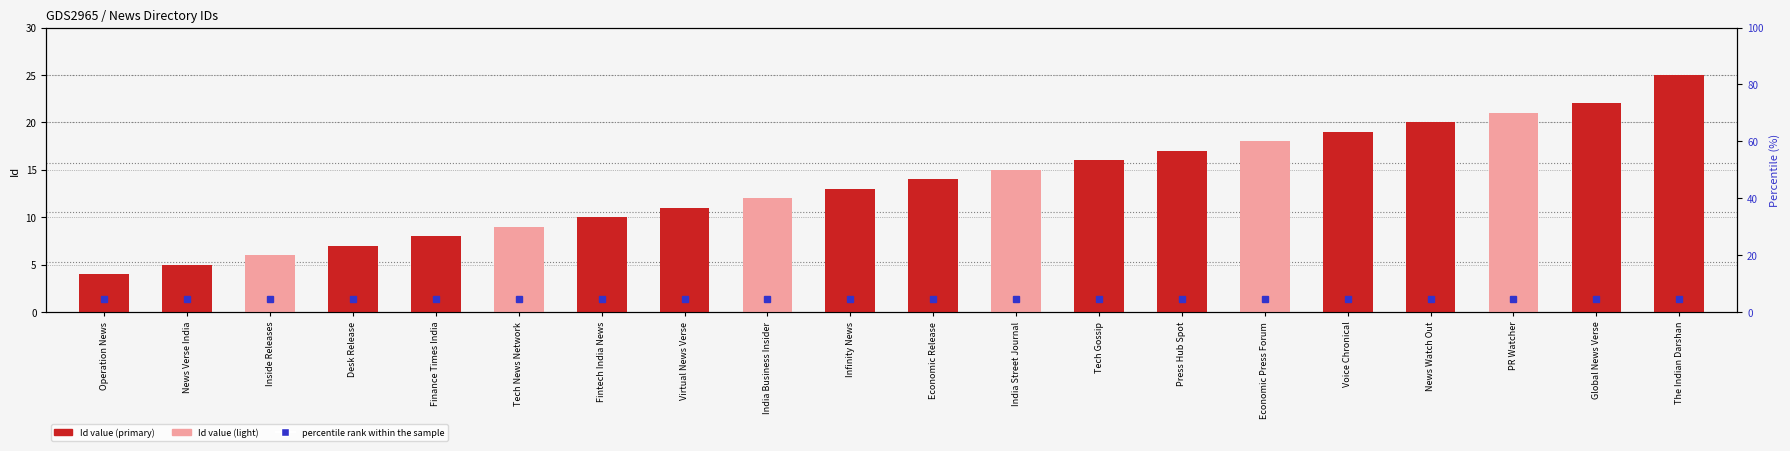

The Id value series shows 20.0 at News Watch Out. True or false?

True